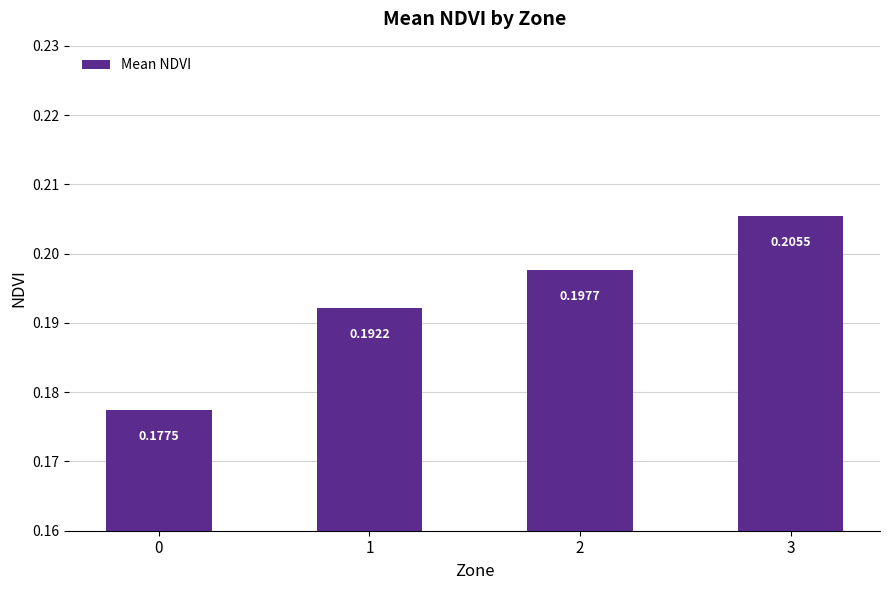

Count the values in the range 0 to 1.

4